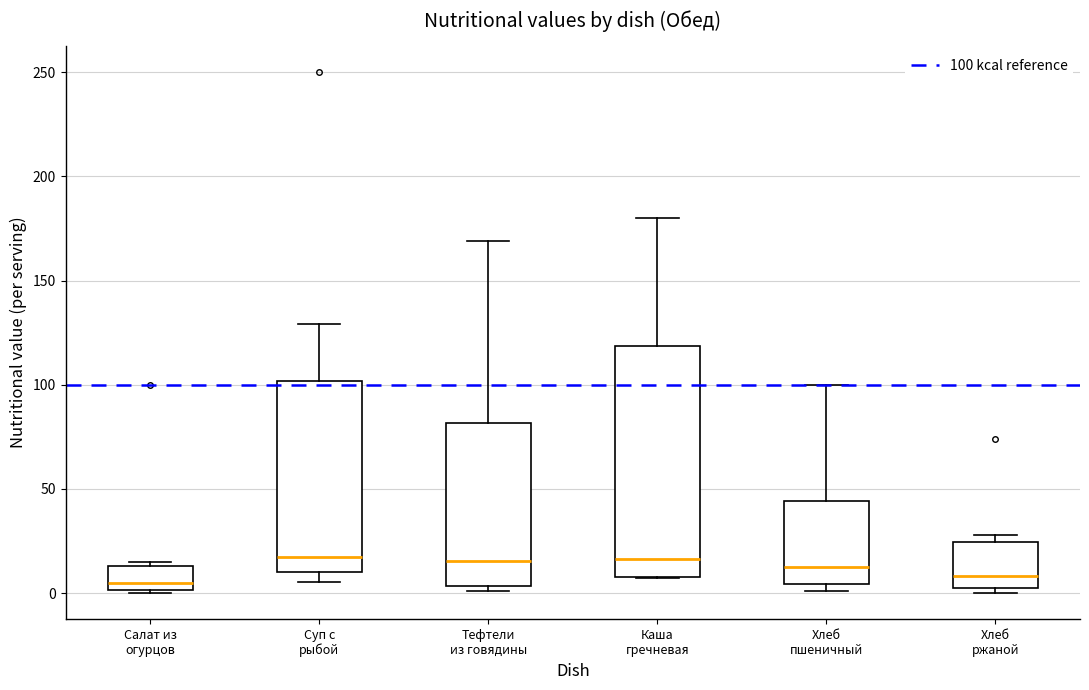

Reading left to right, read every box against the y-axis: the position of its median line, the range the box covers, and the ends of its whiskers. The values are not printed on the chart, so give them approximately, as read against the axis.

Салат из огурцов: median 5, box 0 to 15, whiskers 0 to 15 (just above the box's upper edge)
Суп с рыбой: median 15, box 10 to 100, whiskers 5 to 130
Тефтели из говядины: median 15, box 5 to 80, whiskers 0 to 170
Каша гречневая: median 15, box 10 to 120, whiskers 5 to 180
Хлеб пшеничный: median 10, box 5 to 45, whiskers 0 to 100
Хлеб ржаной: median 10, box 0 to 25, whiskers 0 (just below the box's lower edge) to 30